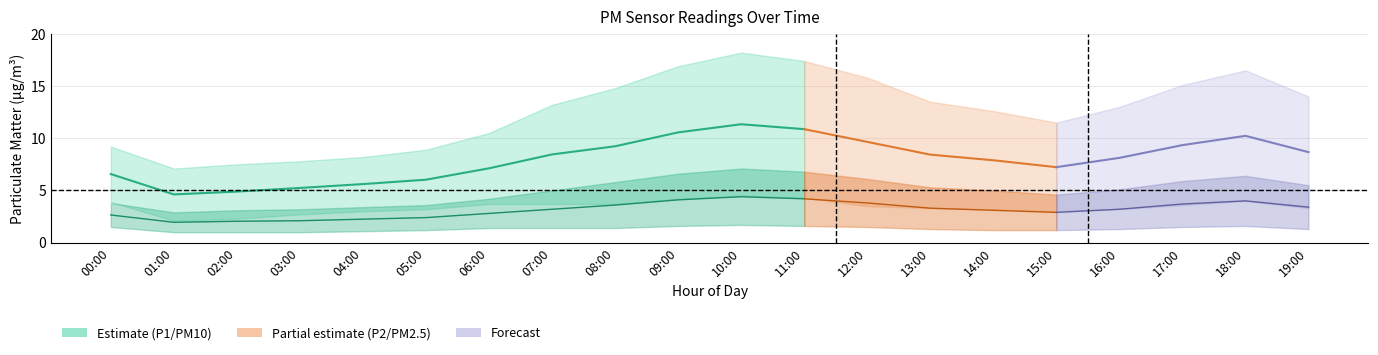

Where is P1_upper nearest to the value 12?

15:00